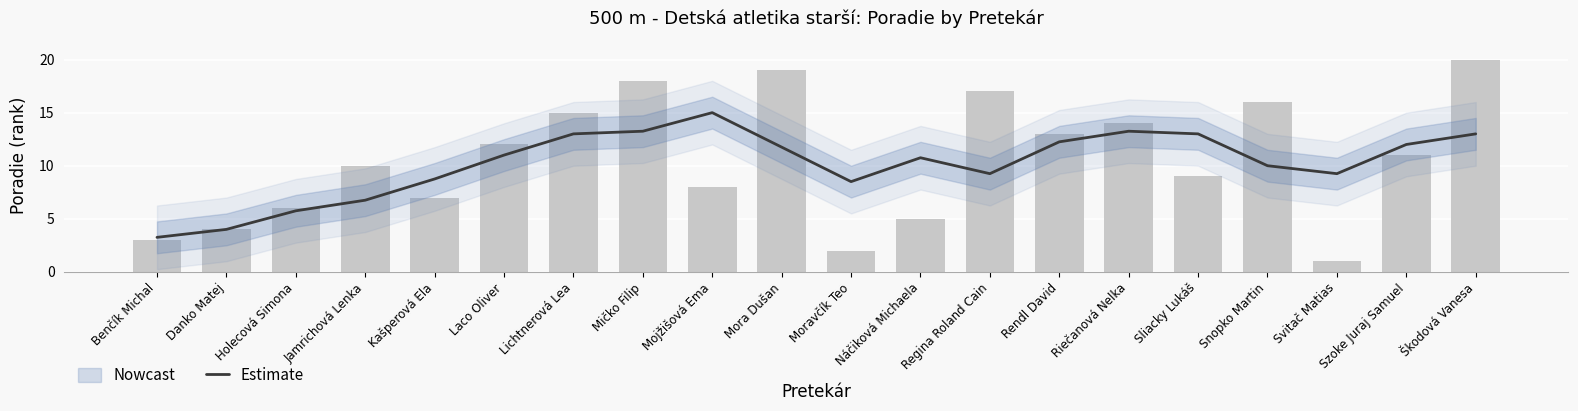

Which has a higher value, Kašperová Ela or Snopko Martin?

Snopko Martin